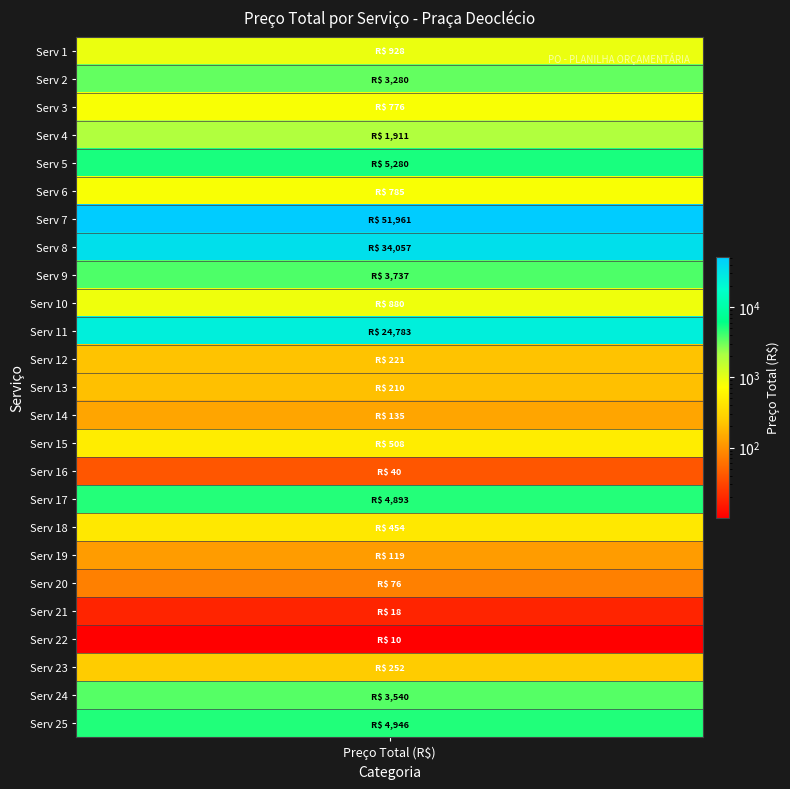

What is the change in value from 7 to 14?

-51825.5